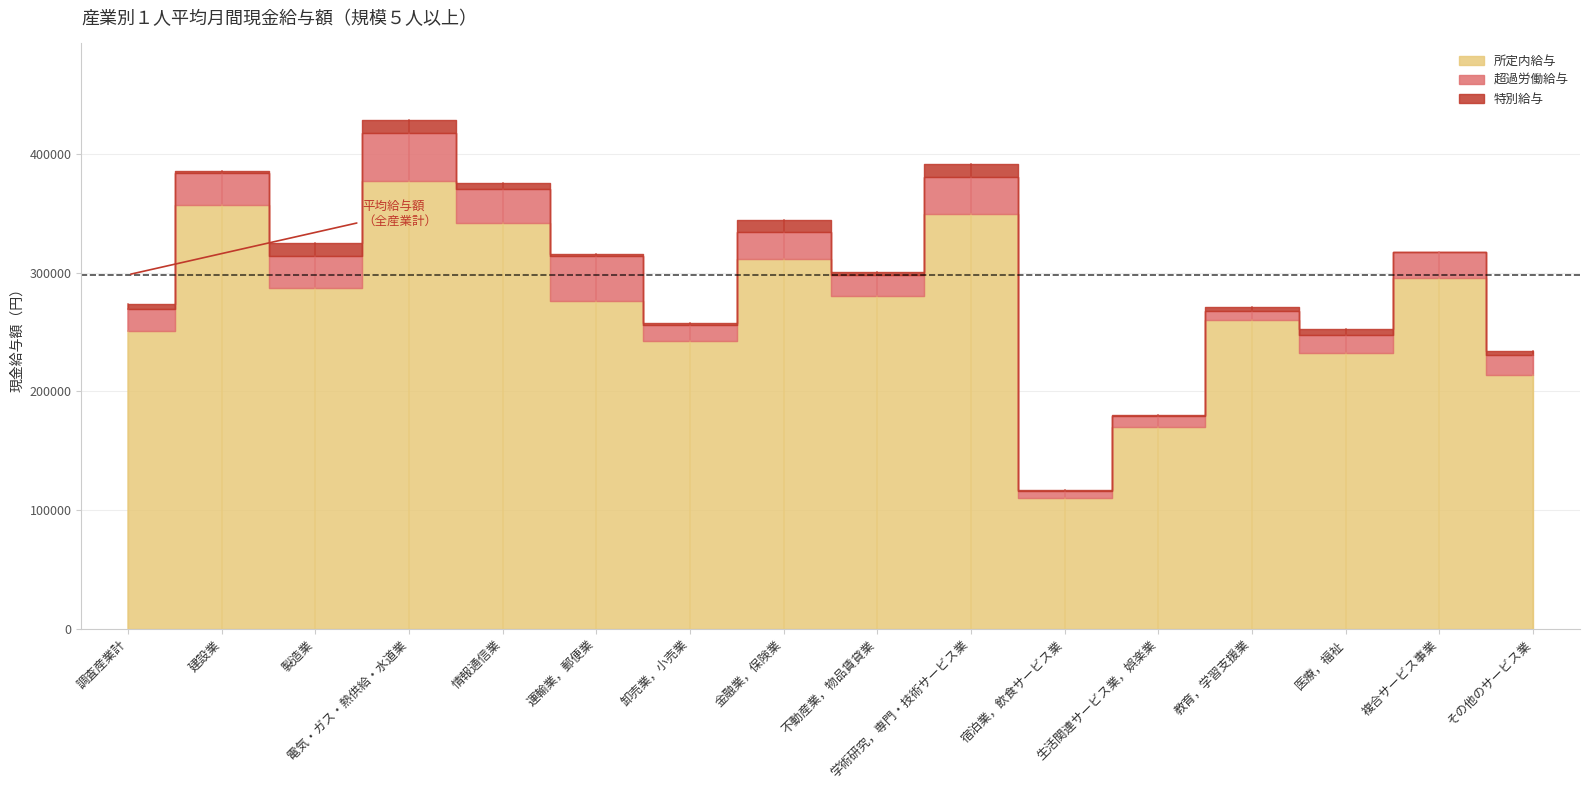

Is the value of 特別給与 at 複合サービス事業 greater than the value of 所定内給与 at 教育，学習支援業?

No